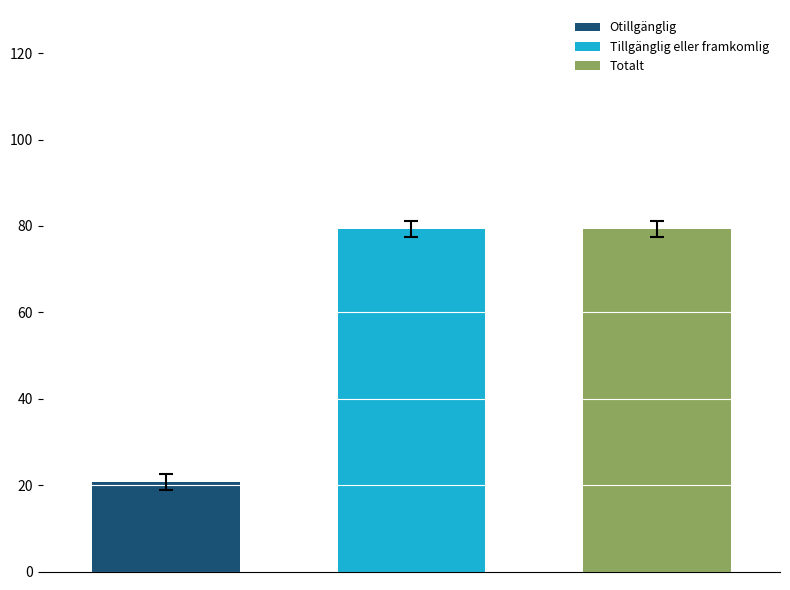

What is the lowest value of the Totalt series?

79.3